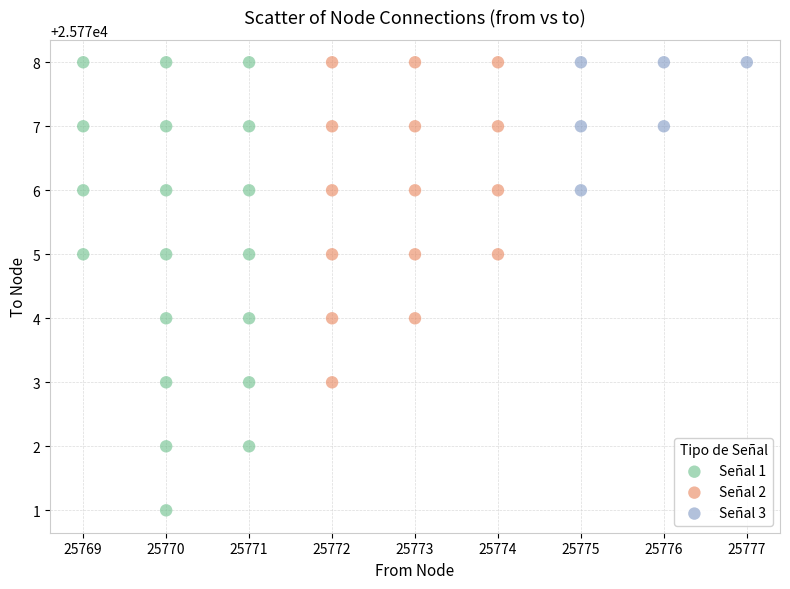

Which series has the largest Y range (max minus min)?

Señal 1